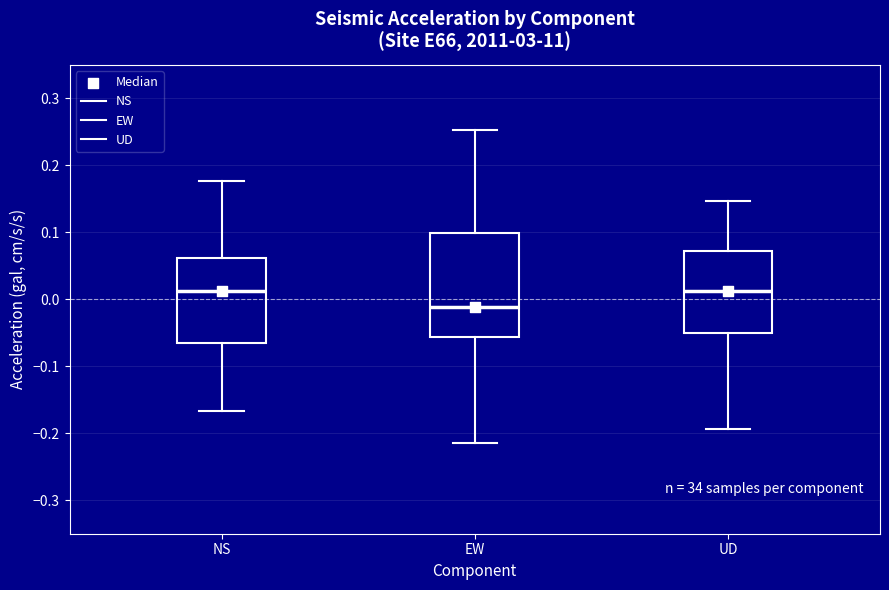

Where does the upper whisker of the box for EW end on the y-axis? The values are not printed on the chart, so give them approximately, as read against the axis.

0.25